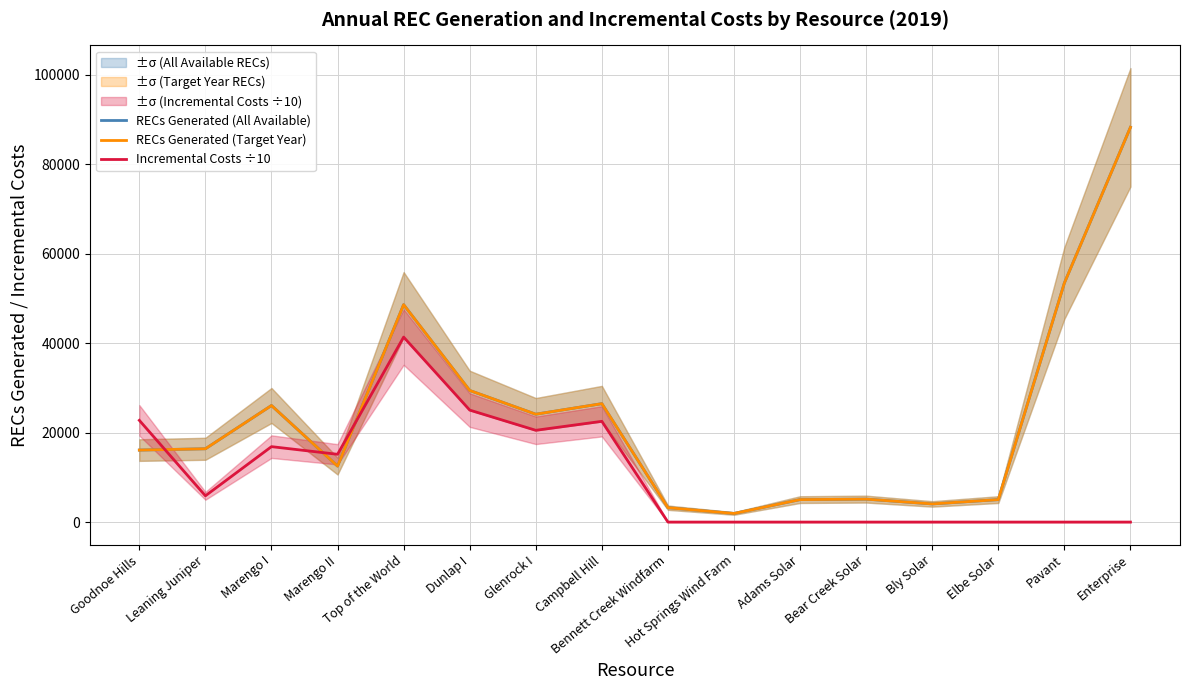

What is the average value of the RECs Generated (All Available) series?

22863.9